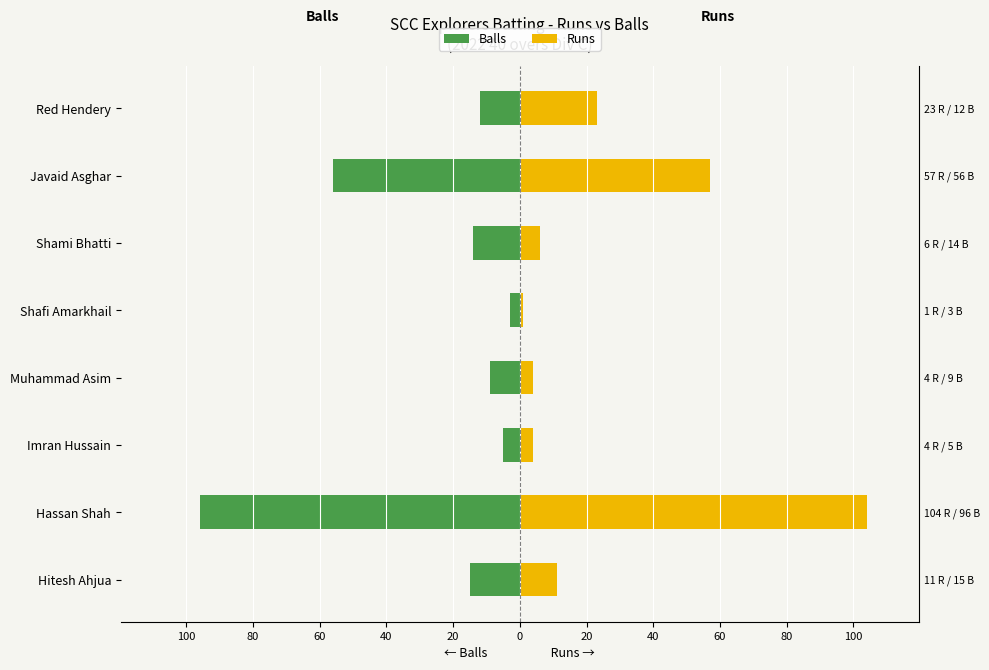

Which series has the largest range (max minus min)?

Runs